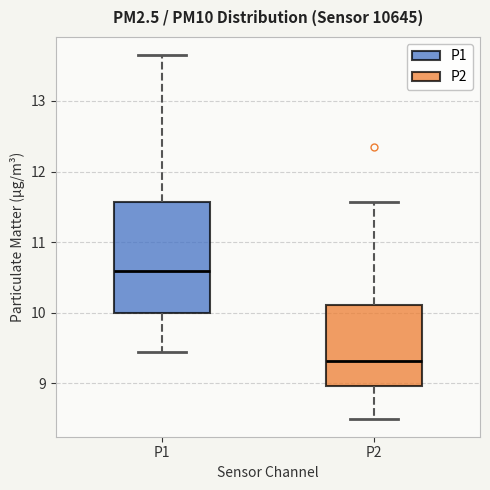

Comparing the boxes themselves (not the whiskers), which one is the tallest?

P1